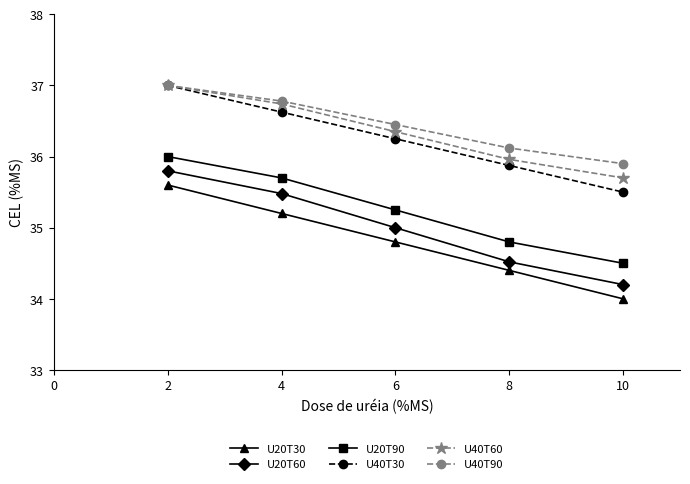

Which series changed the most between 8 and 10?

U20T30